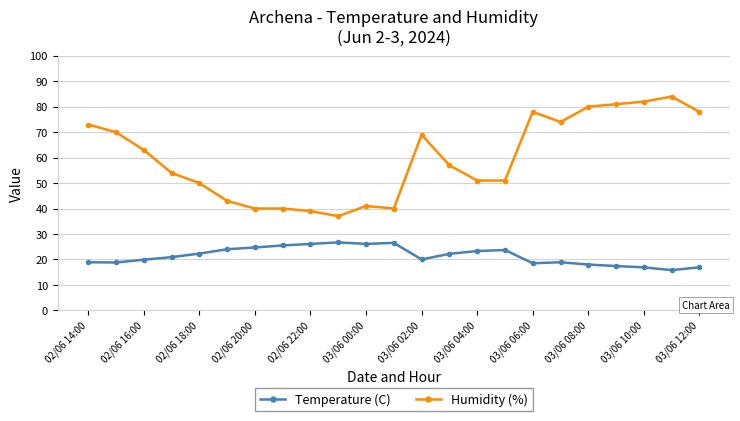

What is the smallest value displayed?

15.8